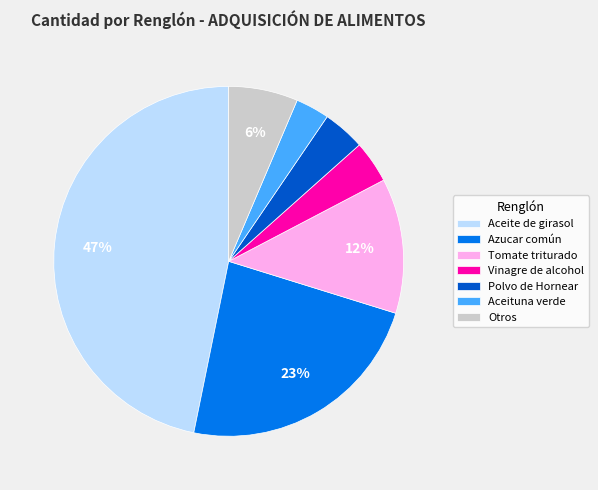

To the nearest percent, what percentage of the pie is Aceituna verde?

3%